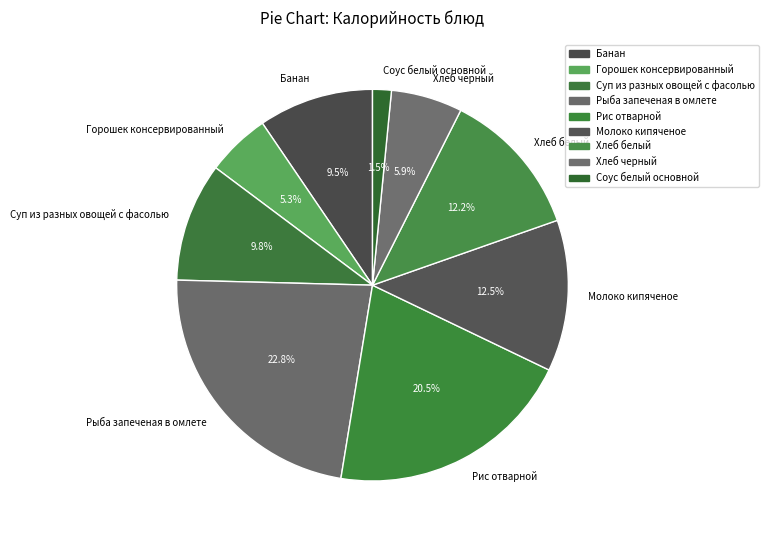

Does Молоко кипяченое account for over 50% of the chart?

No